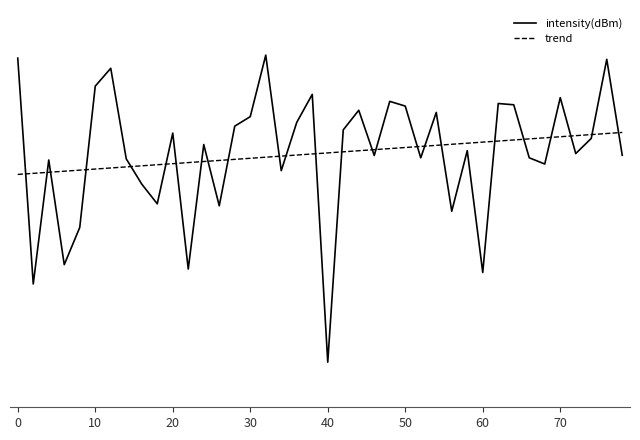

What is the sum of all intensity(dBm) values?

-5016.6